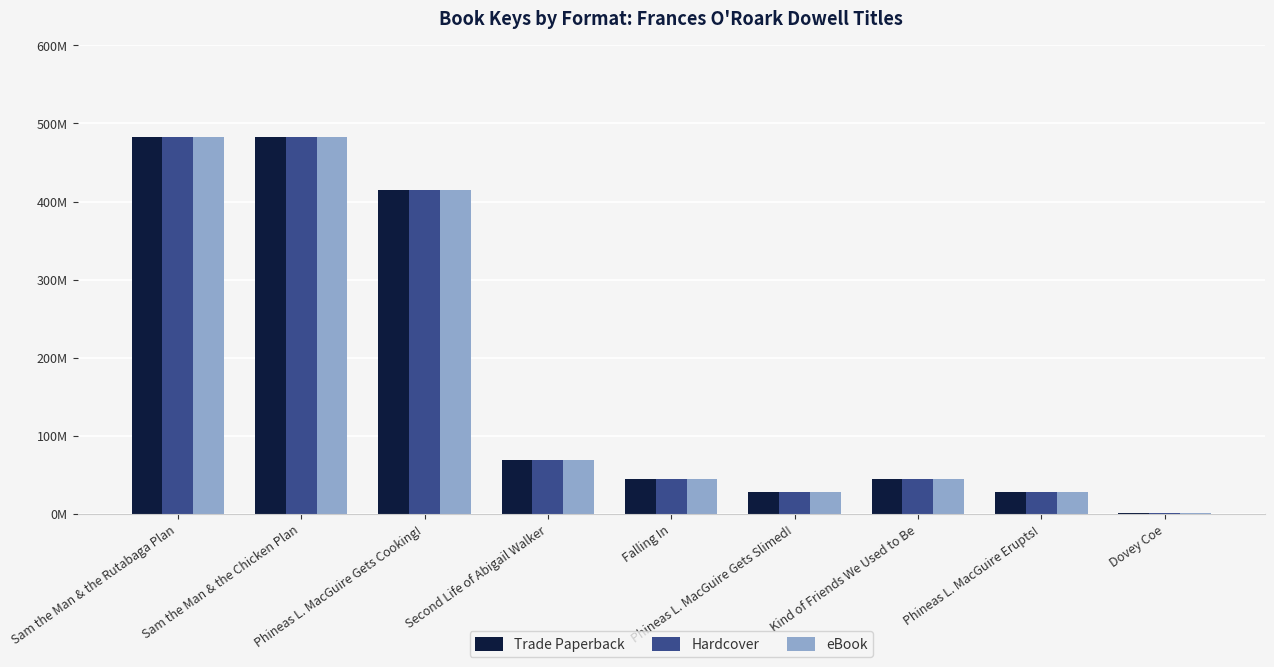

Where does the eBook series first go above 44619689?

Sam the Man & the Rutabaga Plan